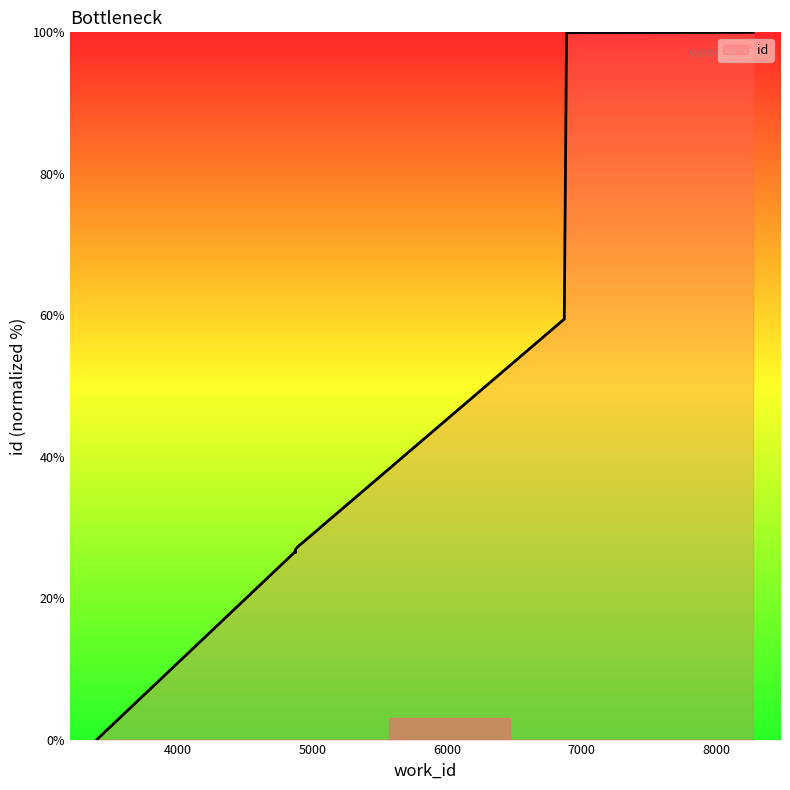

Where is the data nearest to the value 50?

6872